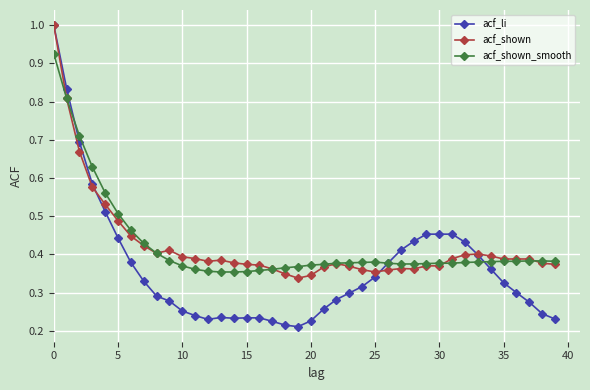

At how many categories does at least one series exceed 0?

40